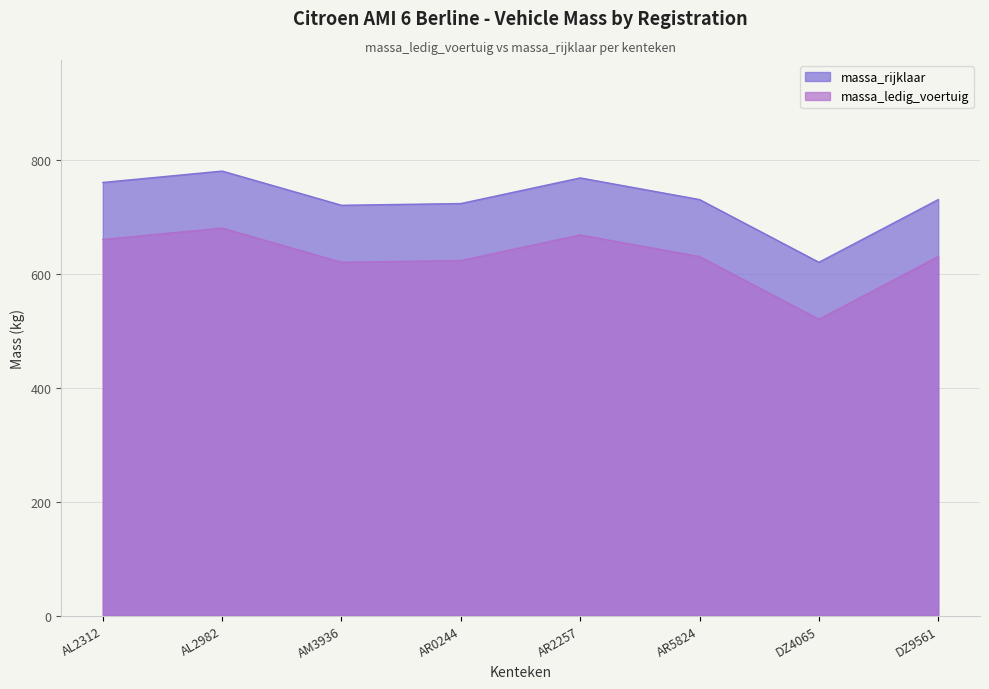

True or false: massa_rijklaar has more than 1 interior local peaks.

True